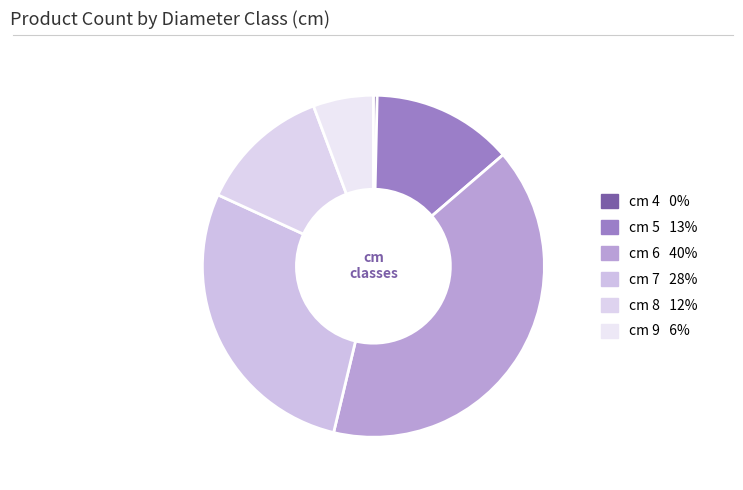

How many slices are in this pie chart?

6